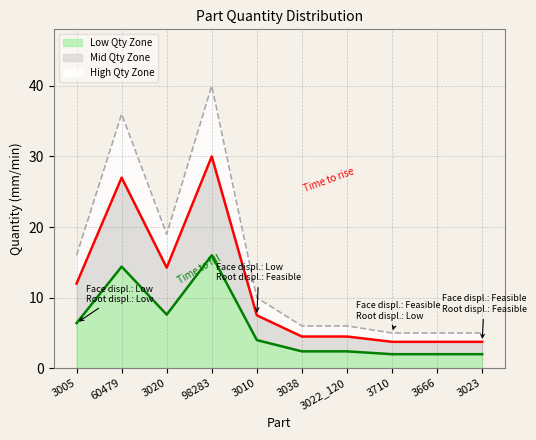

Which has a higher value, 3710 or 3023?

3710